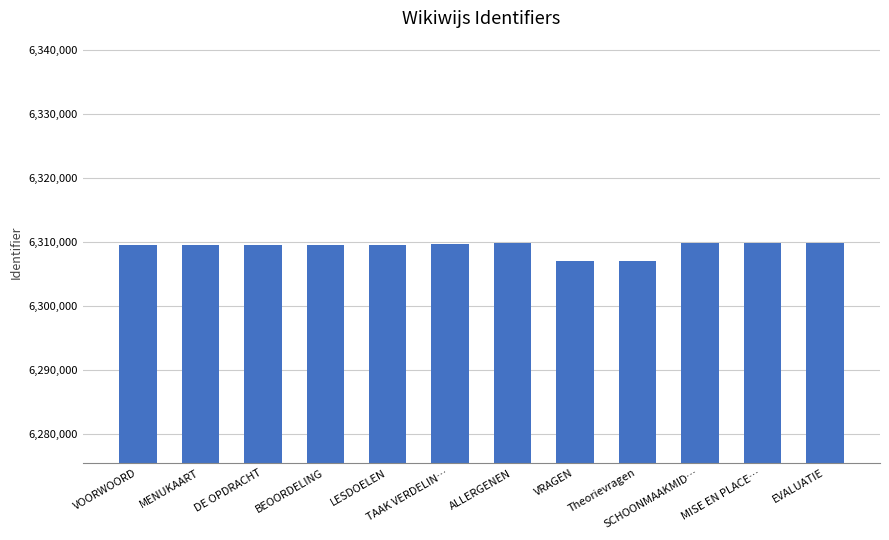

What is the minimum value shown in the chart?

6306977